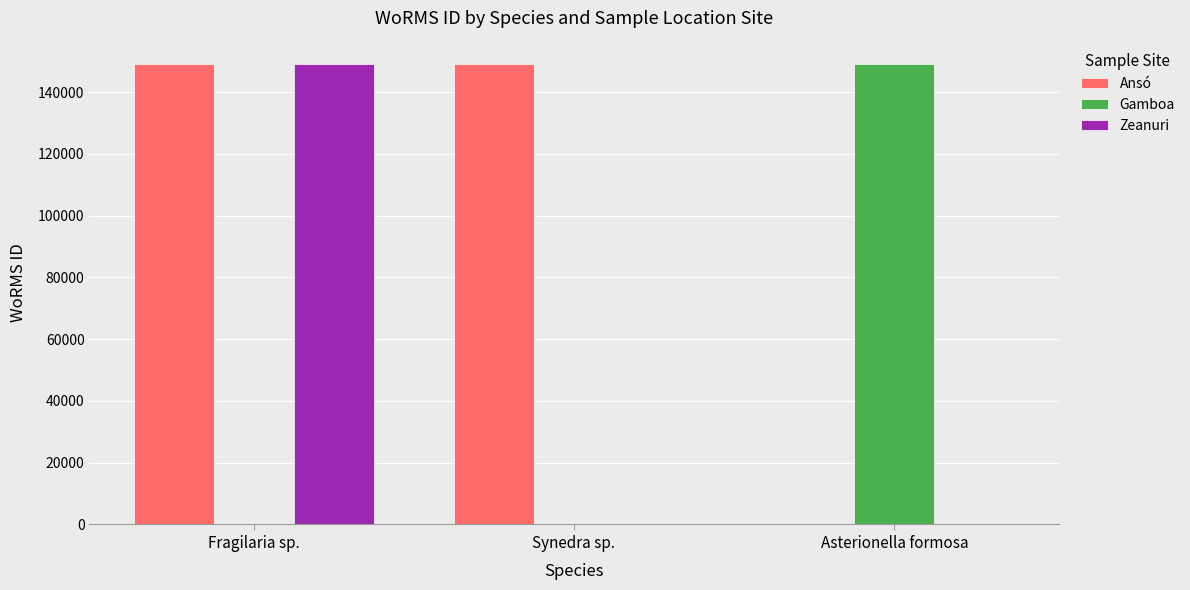

True or false: Ansó has a value of -86891 at Asterionella formosa.

False